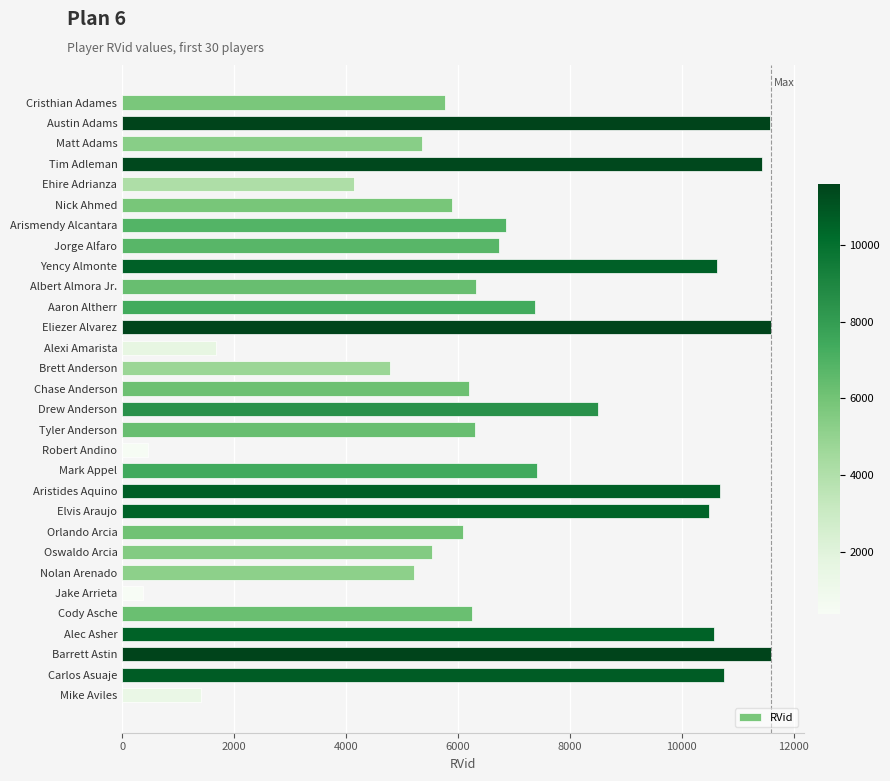

What is the label of the 15th bar from the bottom?

Drew Anderson